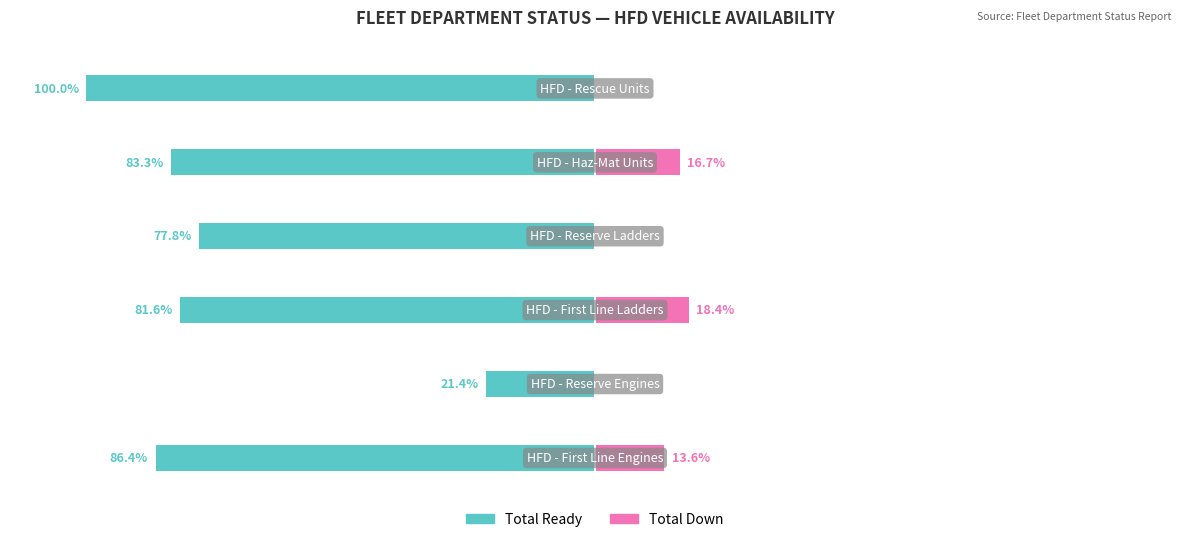

What is the value of the Total Down bar at the 3rd from the left?

18.4